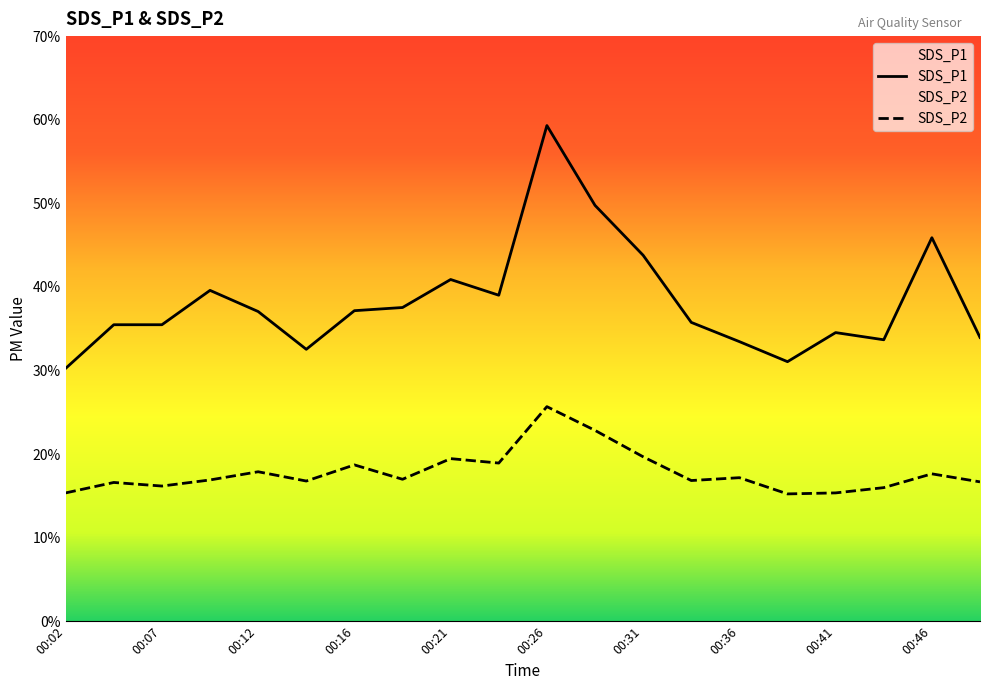

Rank the series by their average value, from highest to lowest.

SDS_P1, SDS_P2